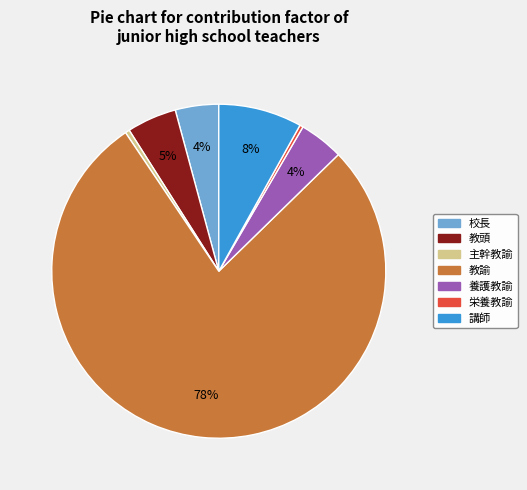

To the nearest percent, what is the average slice percentage?

14%